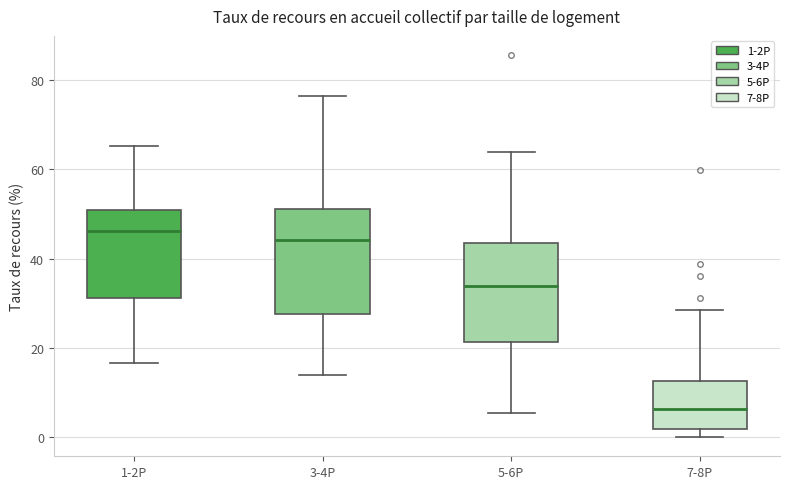

Where is the lower edge of the box for 7-8P on the y-axis? The values are not printed on the chart, so give them approximately, as read against the axis.

2